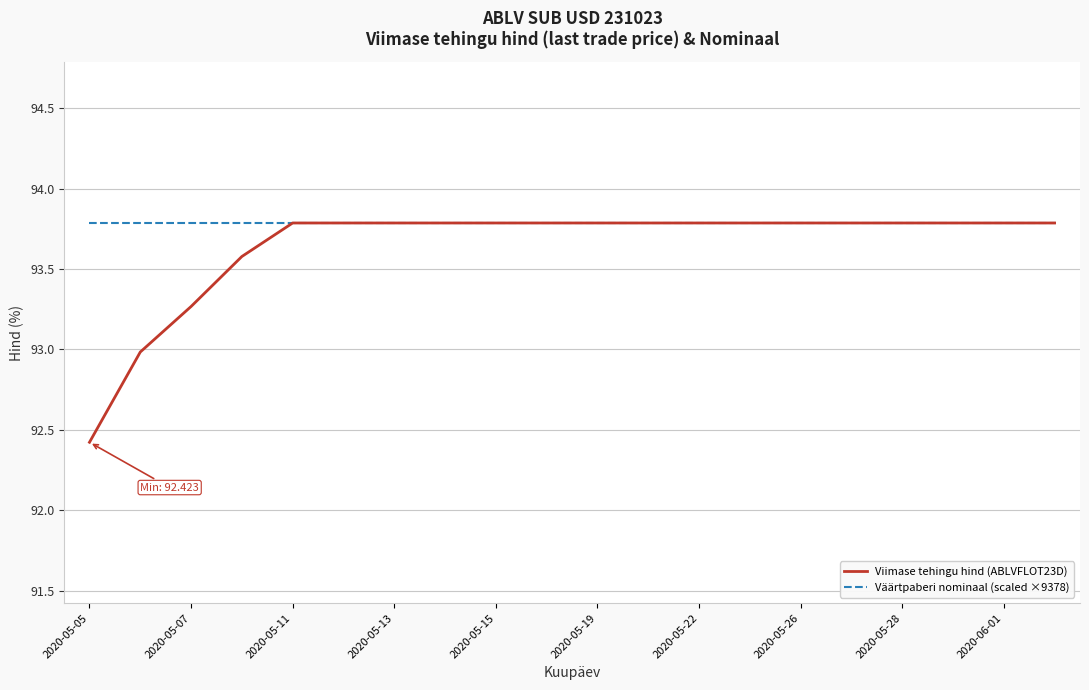

Reading left to right, what are all the values shown in this chart?

Viimase tehingu hind (ABLVFLOT23D): 92.4	93.0	93.3	93.6	93.8	93.8	93.8	93.8	93.8	93.8	93.8	93.8	93.8	93.8	93.8	93.8	93.8	93.8	93.8	93.8
Väärtpaberi nominaal (scaled ×9378): 93.8	93.8	93.8	93.8	93.8	93.8	93.8	93.8	93.8	93.8	93.8	93.8	93.8	93.8	93.8	93.8	93.8	93.8	93.8	93.8